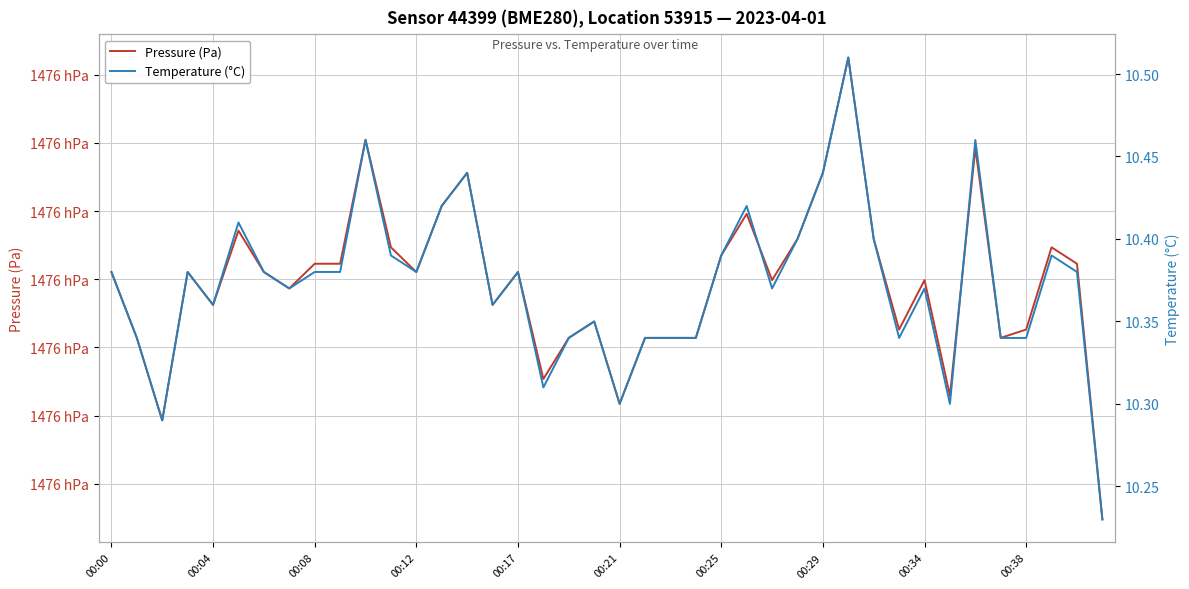

What is the approximate value of Temperature (°C) at 00:21?

10.3